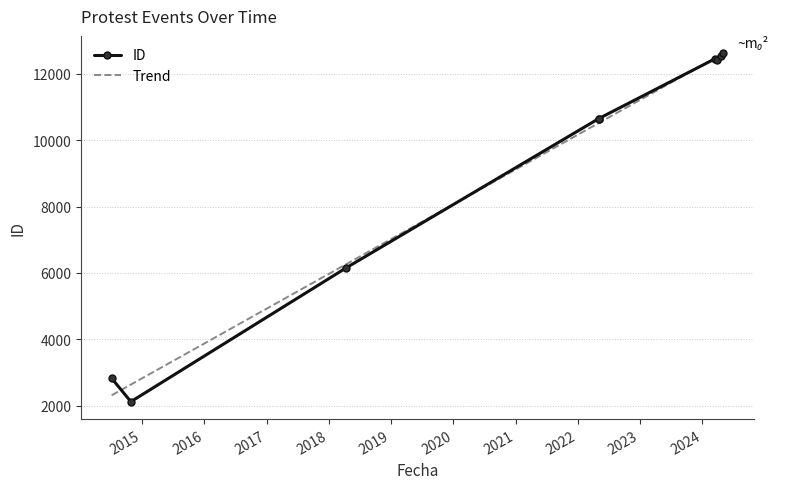

List the labels in order of value, largest first.

2024-05-04, 2024-04-18, 2024-03-25, 2024-03-16, 2022-05-03, 2022-05-03, 2018-04-11, 2014-10-27, 2014-07-06